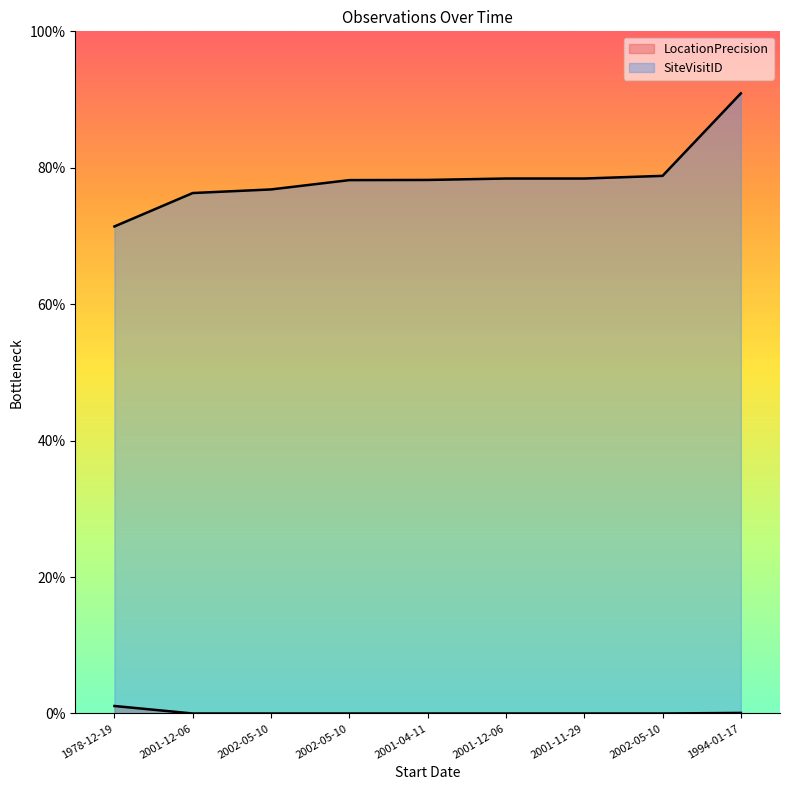

Where does the SiteVisitID series first go above 78?

2002-05-10